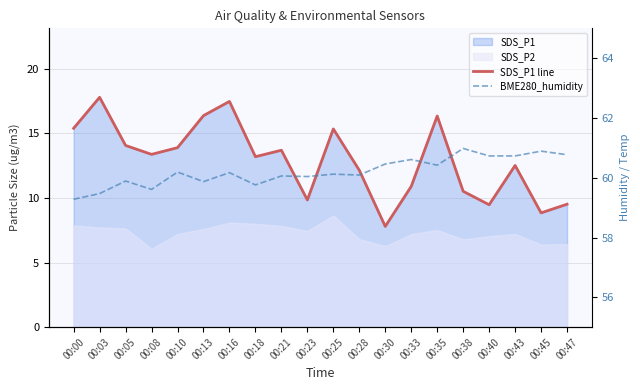

What is the sum of all SDS_P1 line values?

258.6